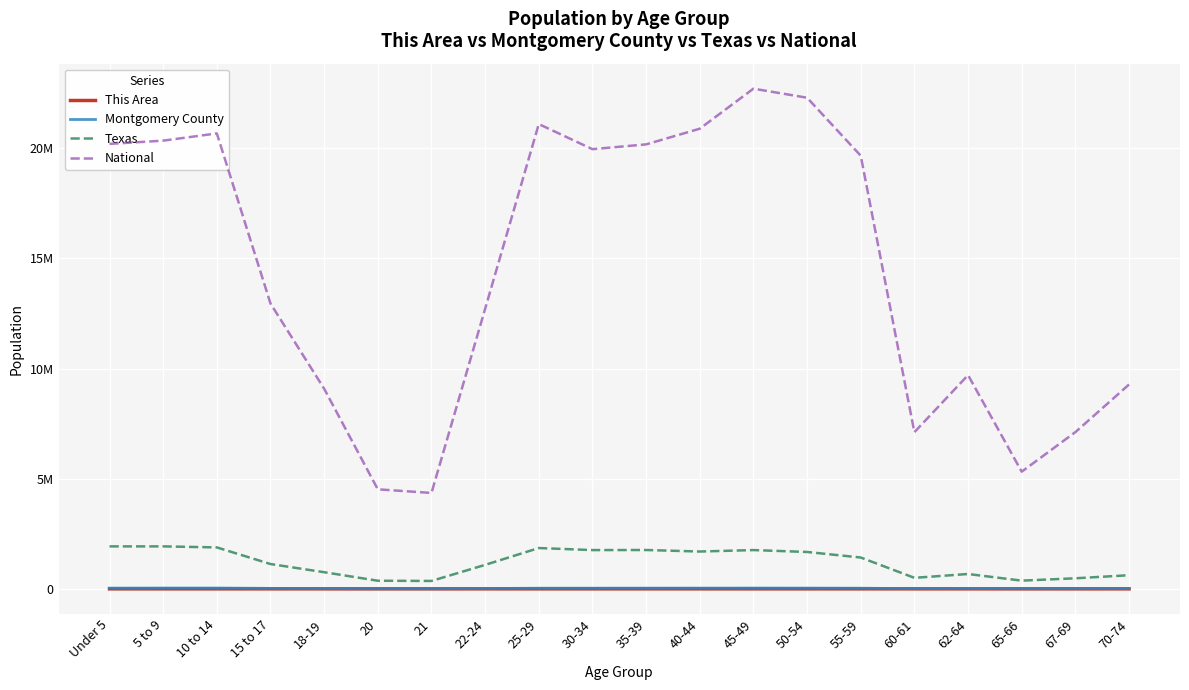

Which series has the largest total across all categories?

National